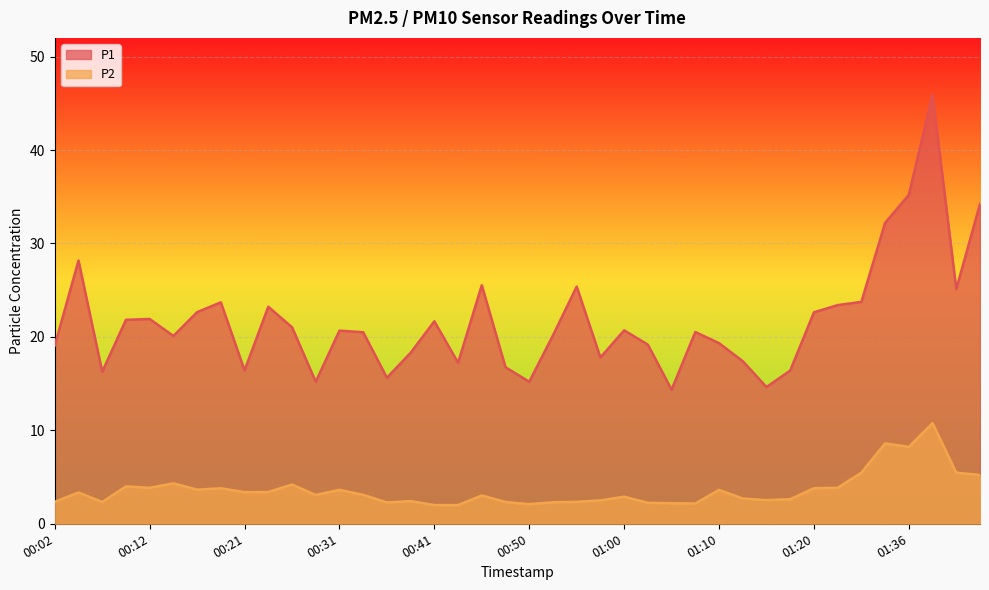

How many lines are shown in the chart?

2